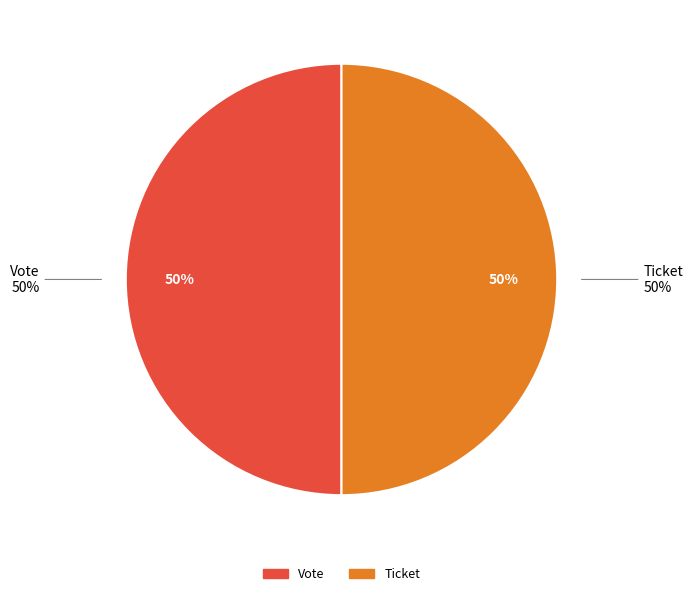

What is the total percentage of Ticket and Vote?

100.0%